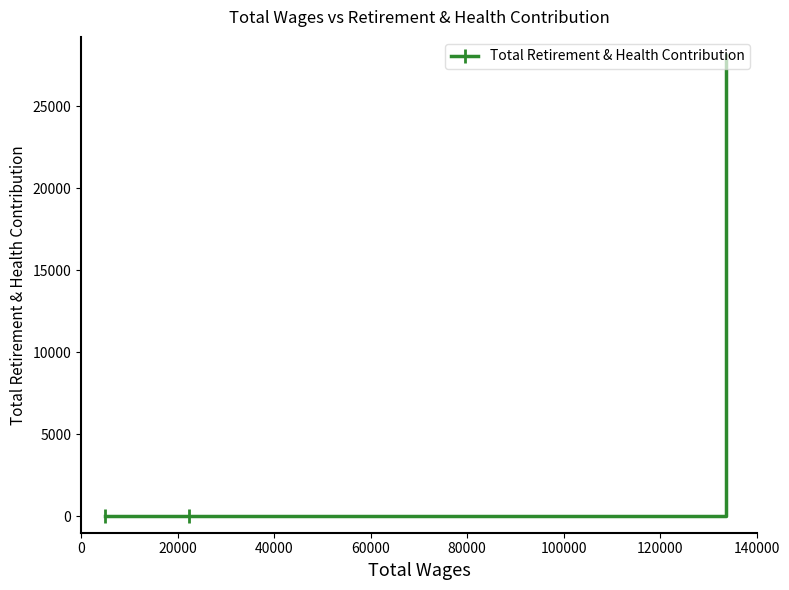

How many categories are shown in the chart?

3